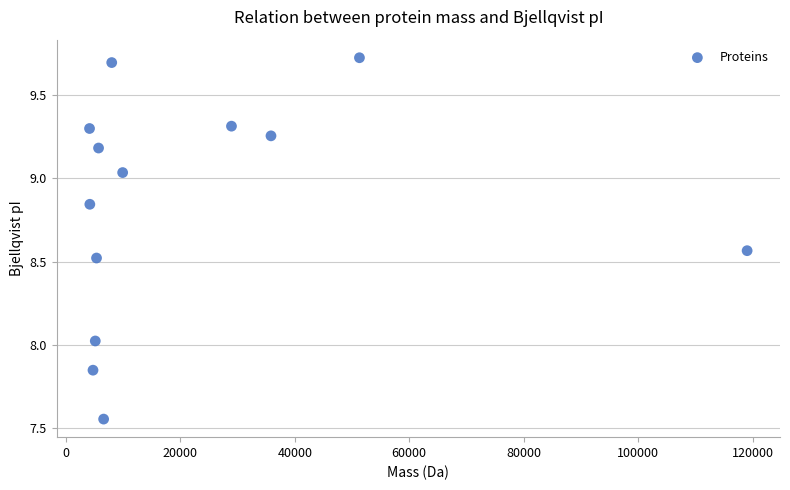

What is the range of Y values (max minus min)?

2.2